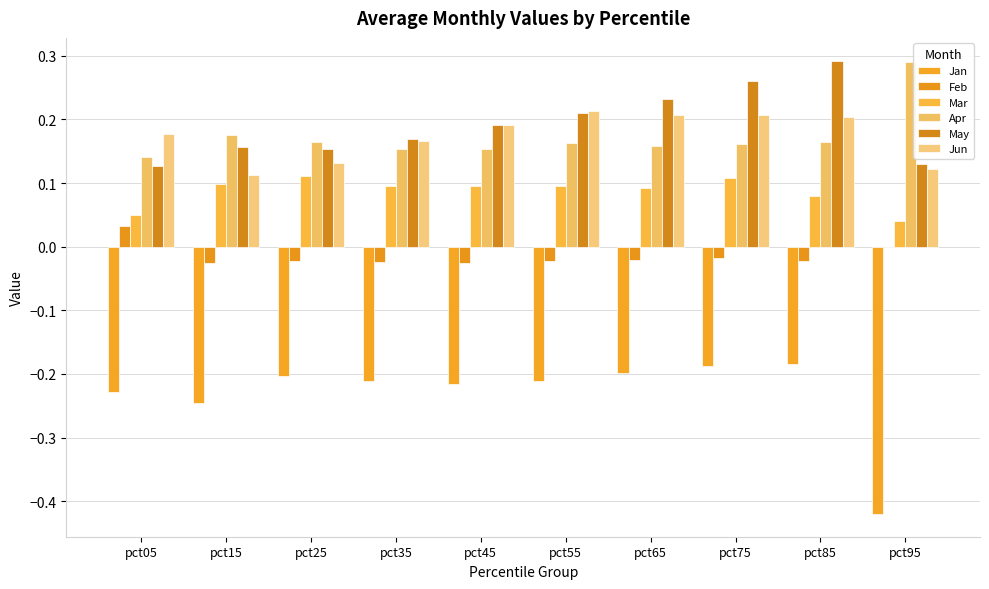

Reading left to right, transcribe all the data shown in this chart.

Jan: -0.2	-0.2	-0.2	-0.2	-0.2	-0.2	-0.2	-0.2	-0.2	-0.4
Feb: 0.0	-0.0	-0.0	-0.0	-0.0	-0.0	-0.0	-0.0	-0.0	-0.0
Mar: 0.1	0.1	0.1	0.1	0.1	0.1	0.1	0.1	0.1	0.0
Apr: 0.1	0.2	0.2	0.2	0.2	0.2	0.2	0.2	0.2	0.3
May: 0.1	0.2	0.2	0.2	0.2	0.2	0.2	0.3	0.3	0.1
Jun: 0.2	0.1	0.1	0.2	0.2	0.2	0.2	0.2	0.2	0.1